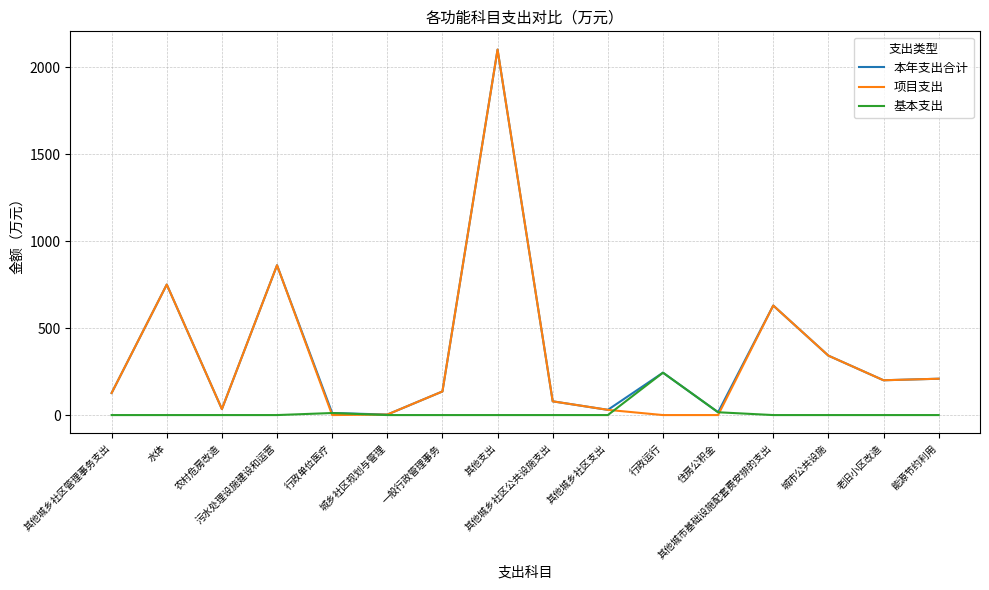

Which series has the largest range (max minus min)?

项目支出